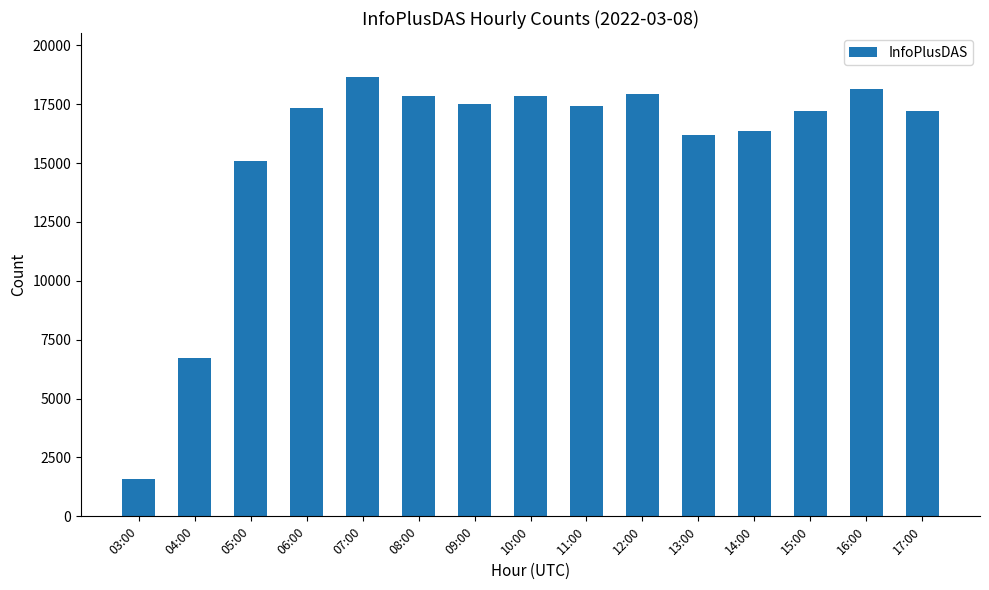

What position from the right is 06:00?

12